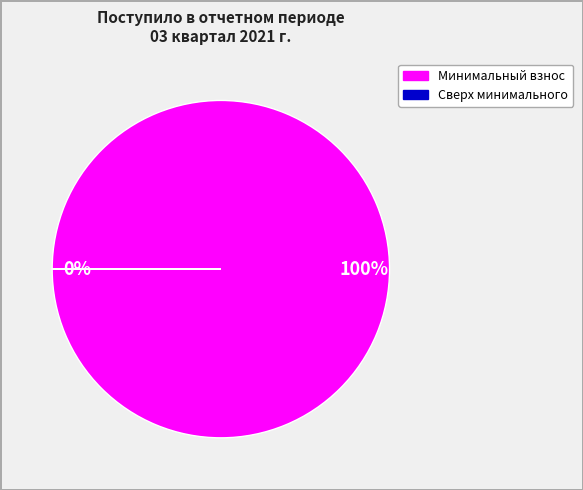

To the nearest percent, what is the difference between the largest and smallest slice percentages?

100%